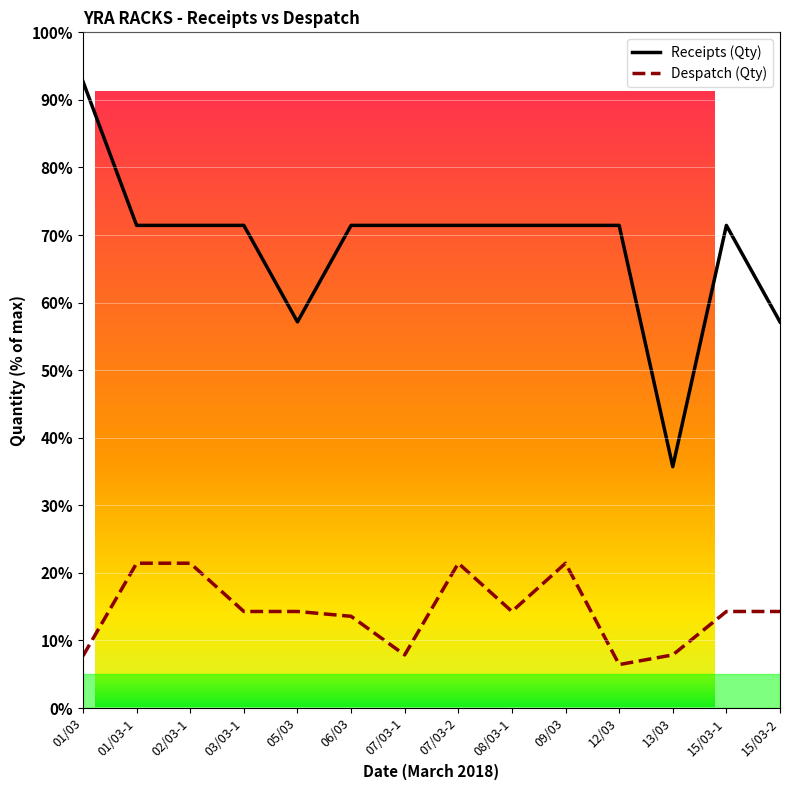

True or false: Despatch (Qty) and Receipts (Qty) cross at least once.

False